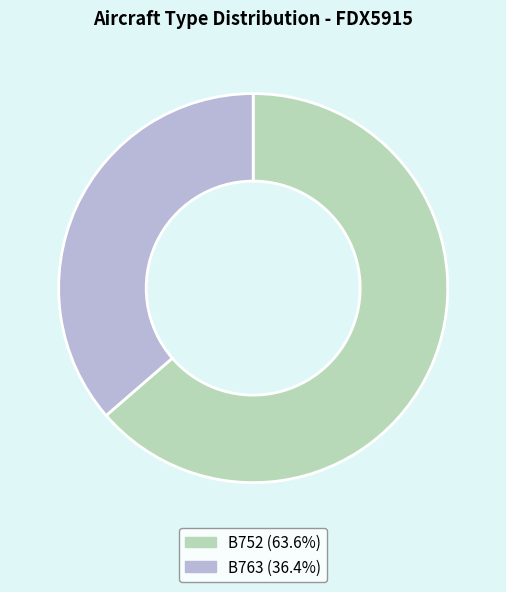

Count the number of slices in the pie.

2